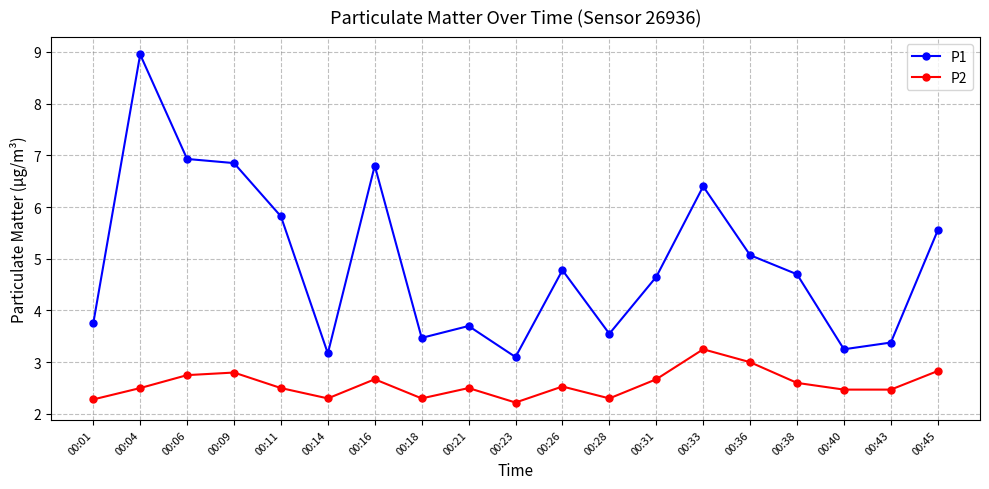

Rank the series by their average value, from highest to lowest.

P1, P2